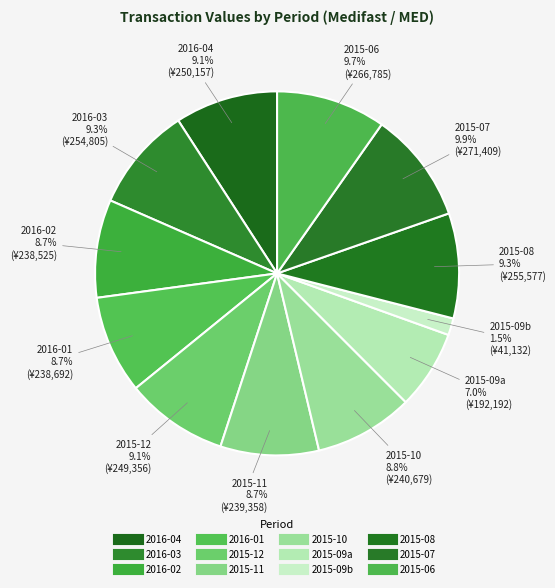

How many segments does this pie chart have?

12